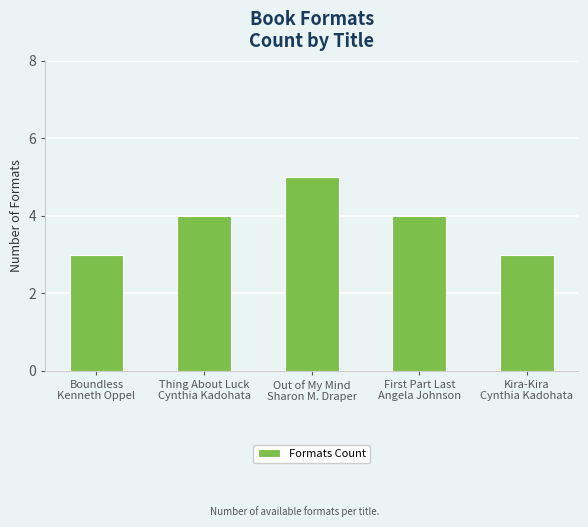

Does the chart contain any negative values?

No